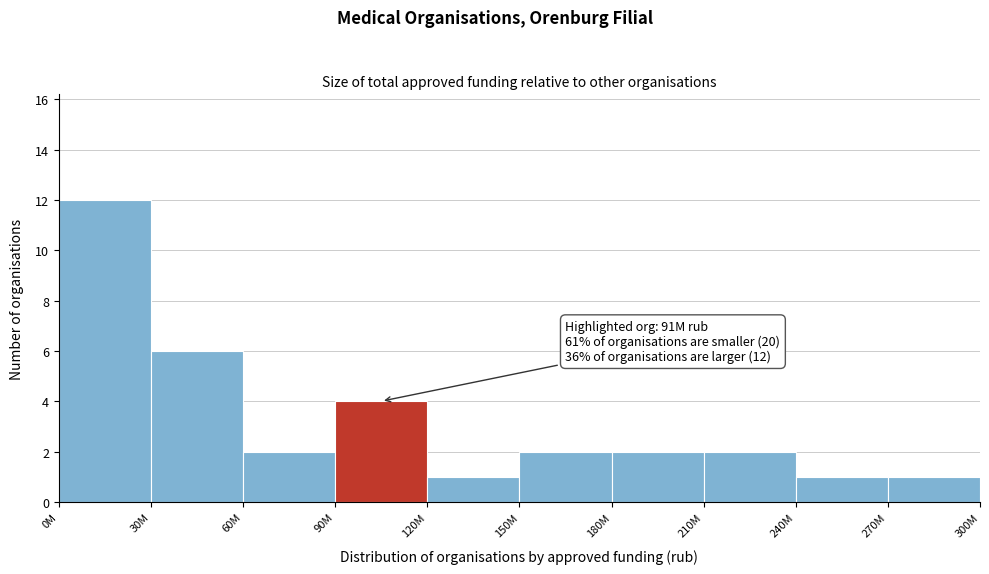

Reading left to right, extract all data points from this chart.

12	6	2	4	1	2	2	2	1	1